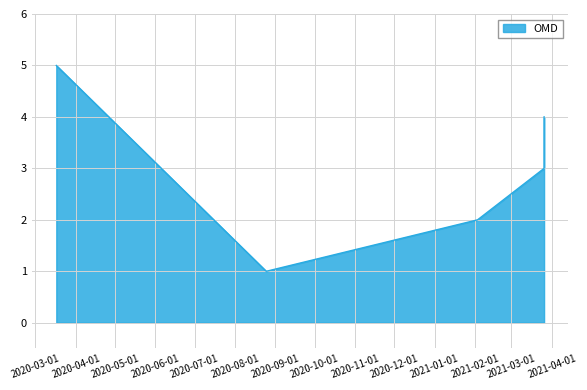

What value does the data have at 2021-02-03?

2